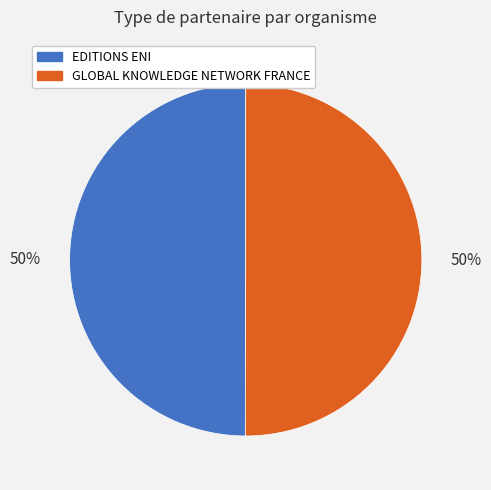

What is the ratio of the value at GLOBAL KNOWLEDGE NETWORK FRANCE to the value at EDITIONS ENI?

1.0